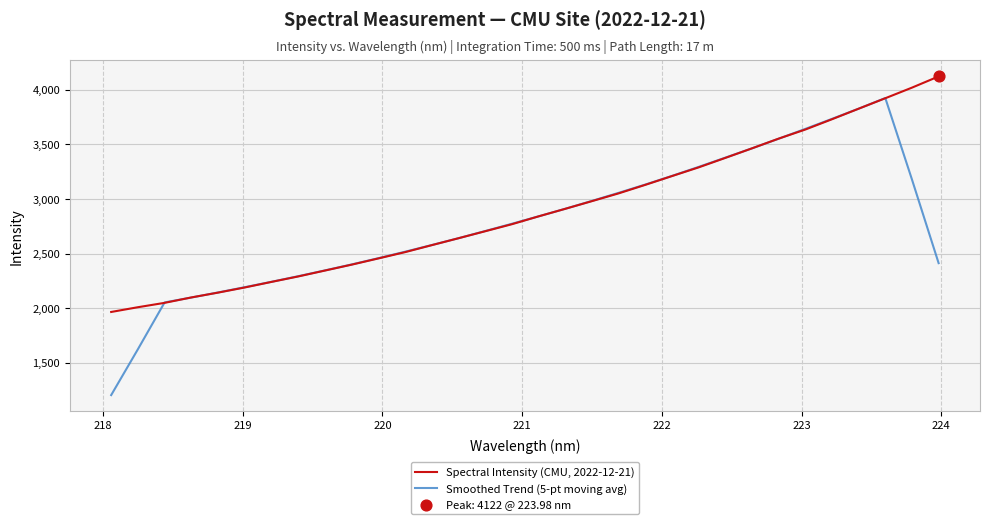

List the series in order of their overall mean, lowest first.

Smoothed Trend (5-pt moving avg), Spectral Intensity (CMU, 2022-12-21)